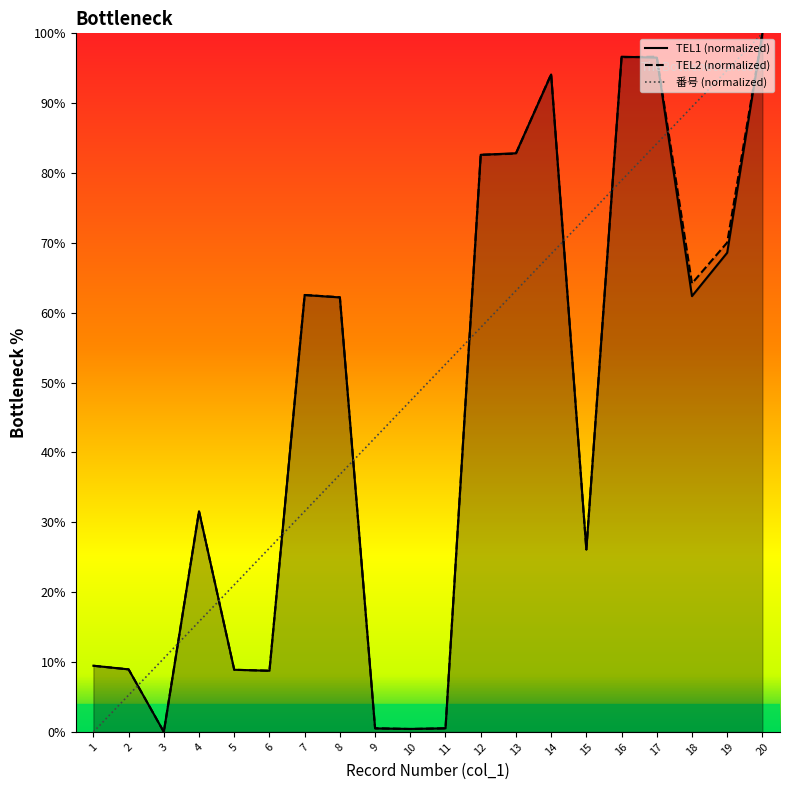

Which series has the widest spread of values?

TEL1 (normalized)